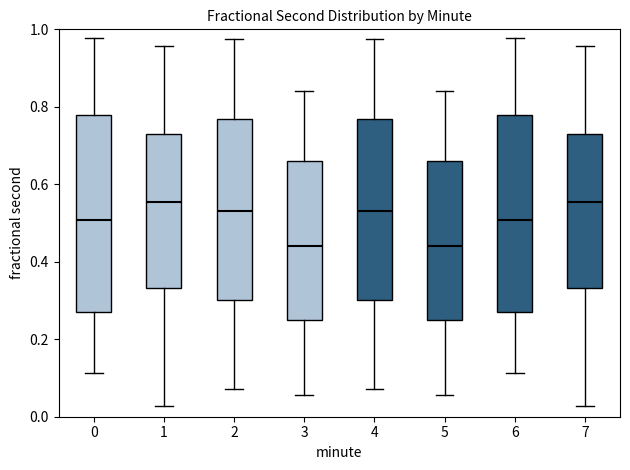

Reading left to right, transcribe this box plot: for each box, give where its median line is, the range the box spans, and where its two whiskers end, as read against the y-axis. The values are not printed on the chart, so give them approximately, as read against the axis.

0: median 0.50, box 0.28 to 0.78, whiskers 0.12 to 0.98
1: median 0.56, box 0.34 to 0.72, whiskers 0.02 to 0.96
2: median 0.54, box 0.30 to 0.76, whiskers 0.08 to 0.98
3: median 0.44, box 0.24 to 0.66, whiskers 0.06 to 0.84
4: median 0.54, box 0.30 to 0.76, whiskers 0.08 to 0.98
5: median 0.44, box 0.24 to 0.66, whiskers 0.06 to 0.84
6: median 0.50, box 0.28 to 0.78, whiskers 0.12 to 0.98
7: median 0.56, box 0.34 to 0.72, whiskers 0.02 to 0.96